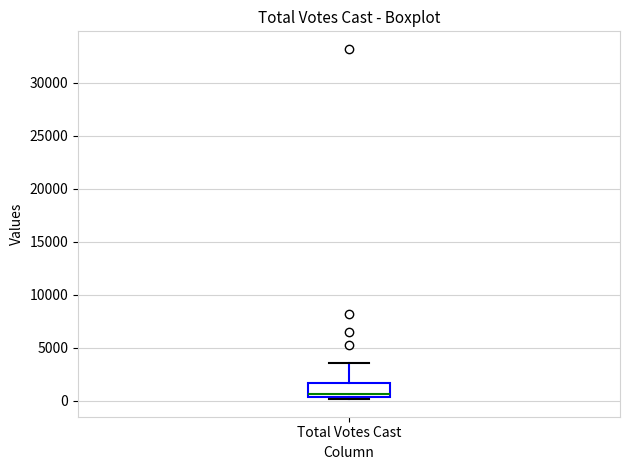

Read this box plot against the y-axis: the position of the median line, the range covered by the box, and the ends of both whiskers. The values are not printed on the chart, so give them approximately, as read against the axis.

median 500 (just above the box's lower edge), box 500 to 1500, whiskers 0 to 3500